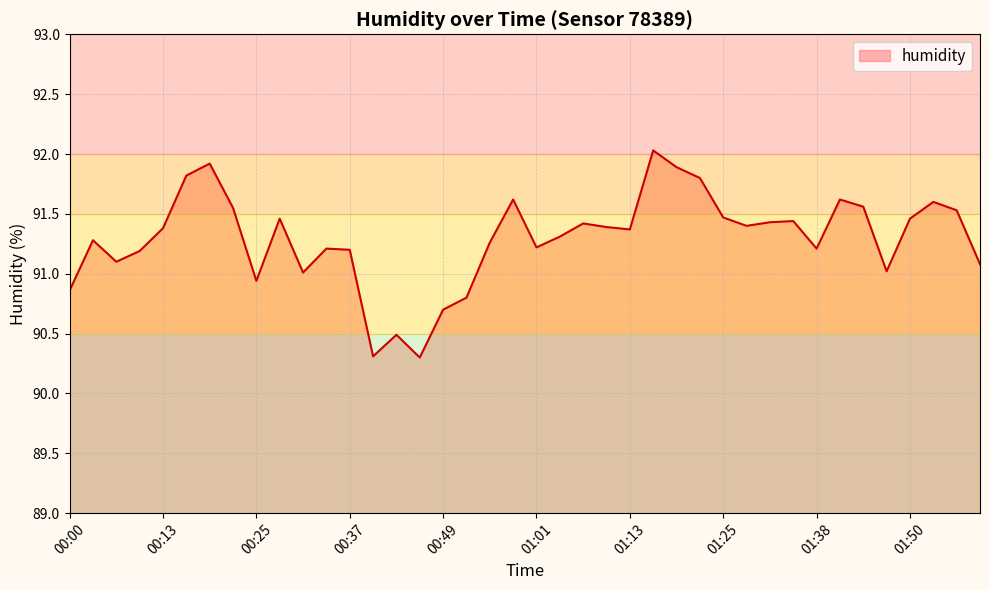

What is the minimum value shown in the chart?

90.3